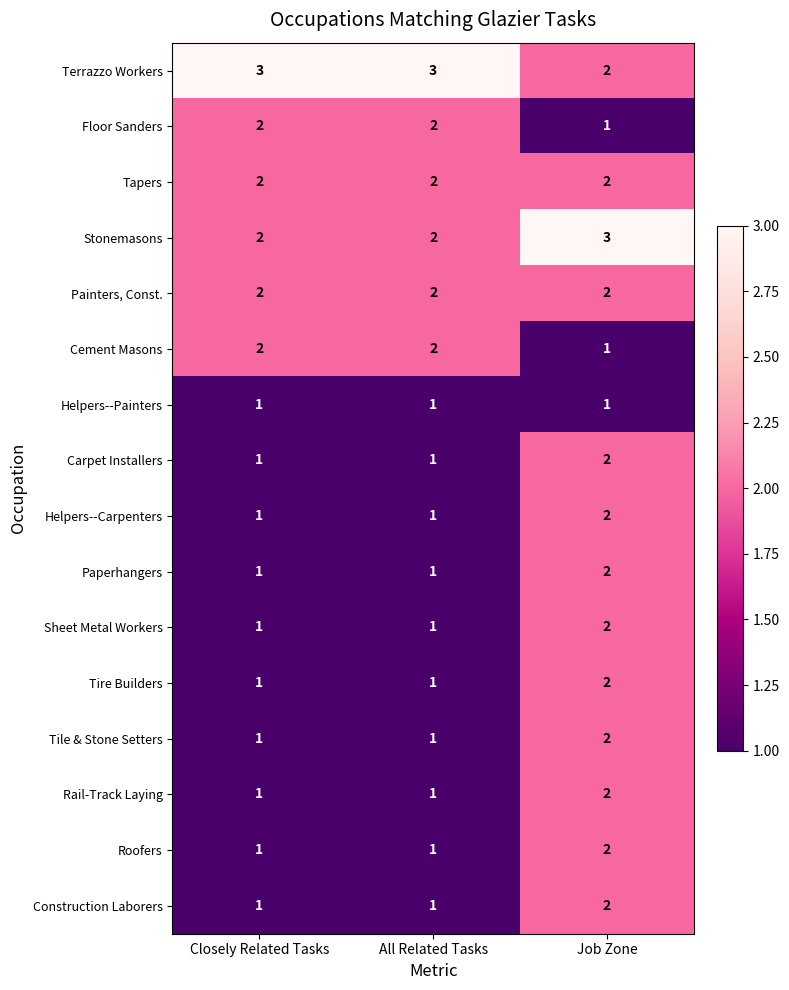

What is the sum of the Roofers values at All Related Tasks and Job Zone?

3